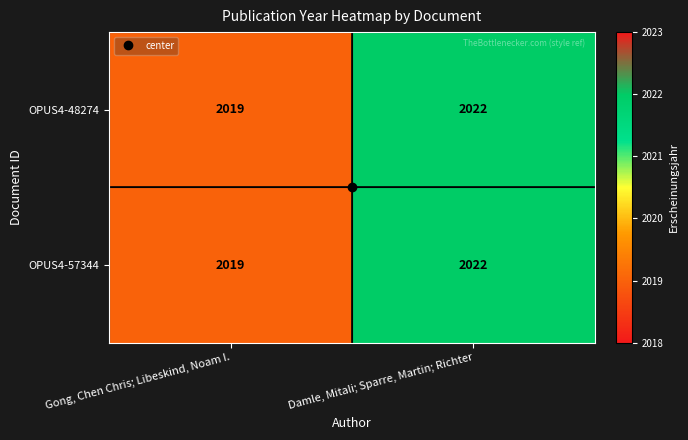

What is the total value across all series at Gong, Chen Chris; Libeskind, Noam I.?

4038